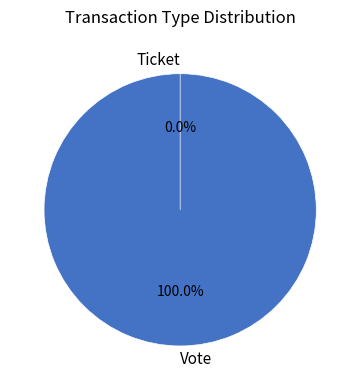

Which category has the smallest portion of the pie?

Ticket